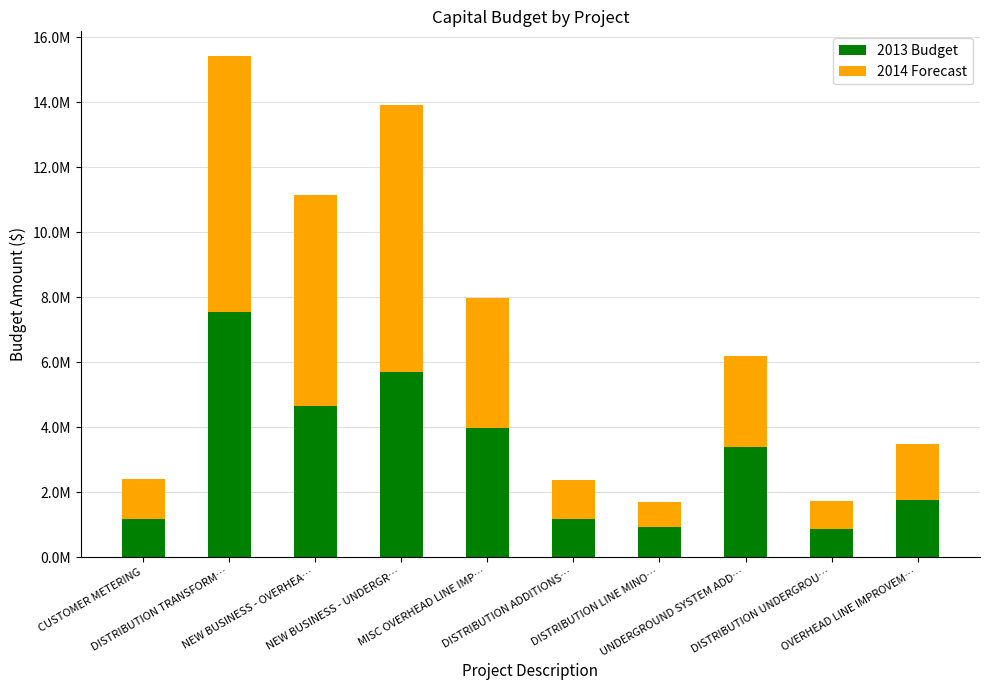

Where is 2013 Budget nearest to the value 4200500?

MISC OVERHEAD LINE IMP…